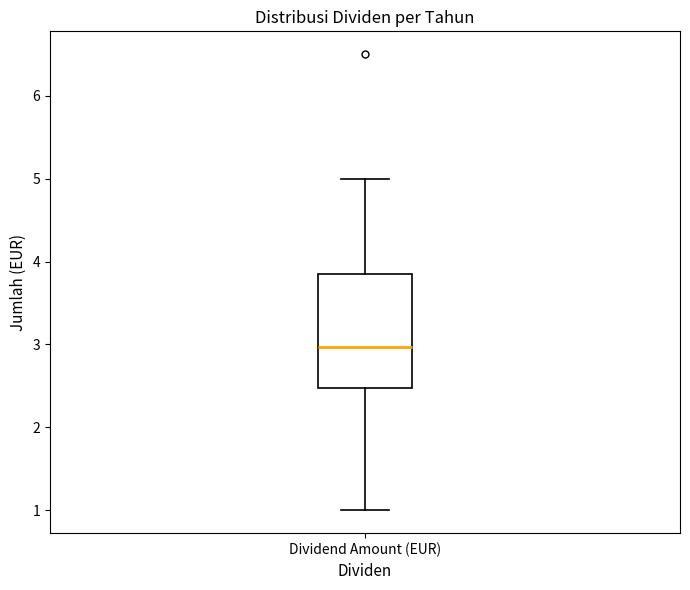

Read this box plot against the y-axis: the position of the median line, the range covered by the box, and the ends of both whiskers. The values are not printed on the chart, so give them approximately, as read against the axis.

median 3.0, box 2.5 to 3.9, whiskers 1.0 to 5.0